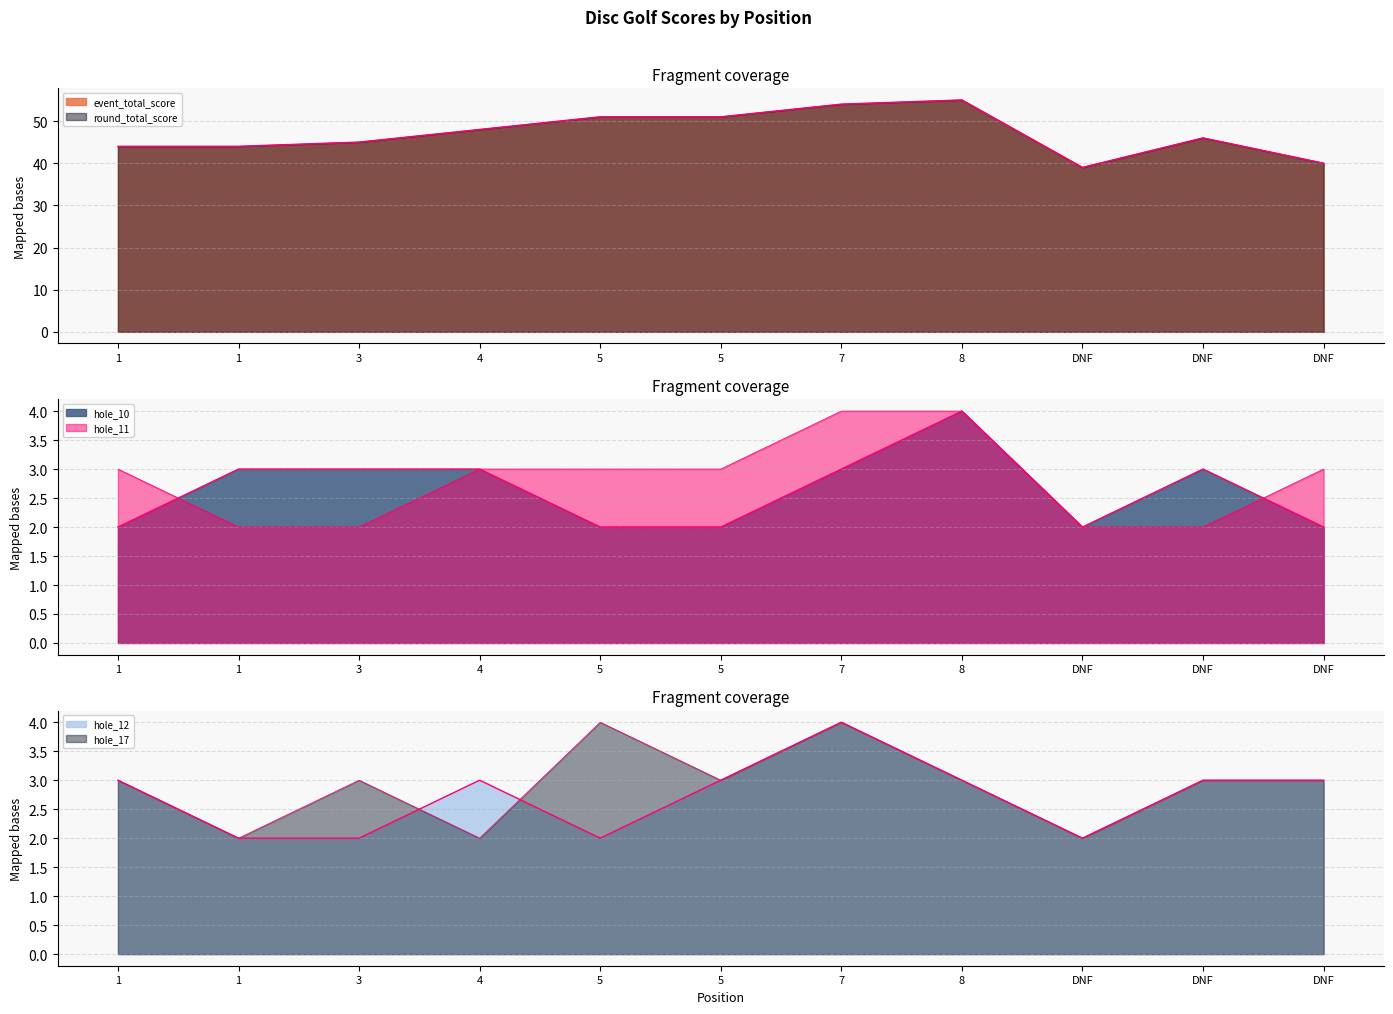

Which category has the highest value in the hole_10 series?

8